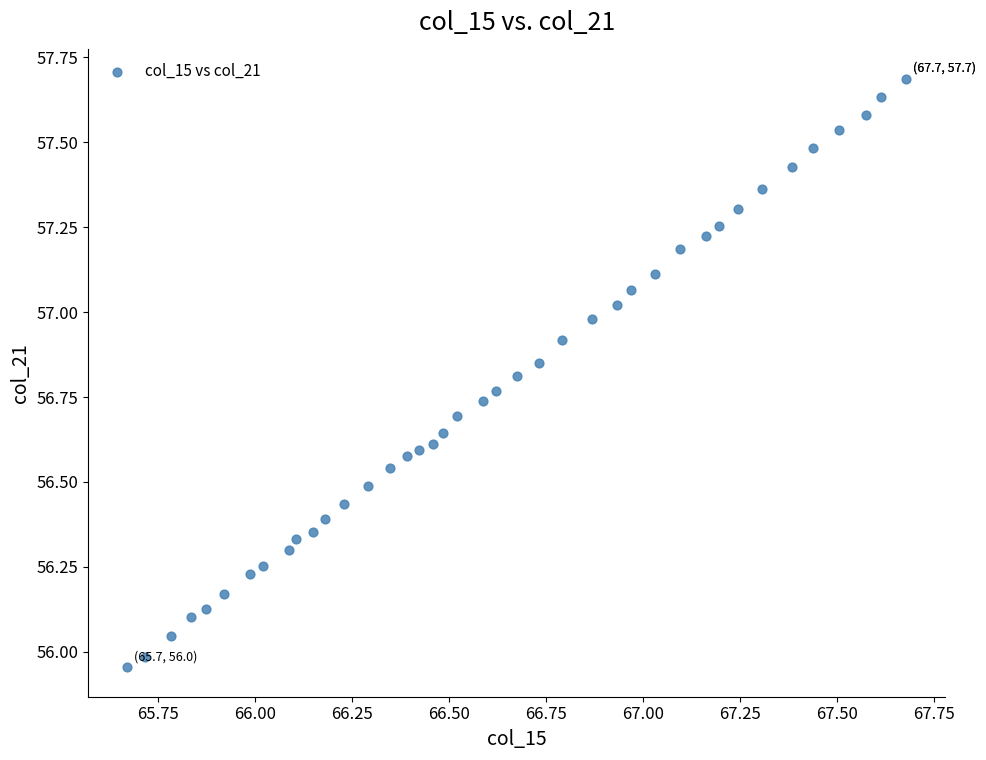

What is the range of X values (max minus min)?

2.0